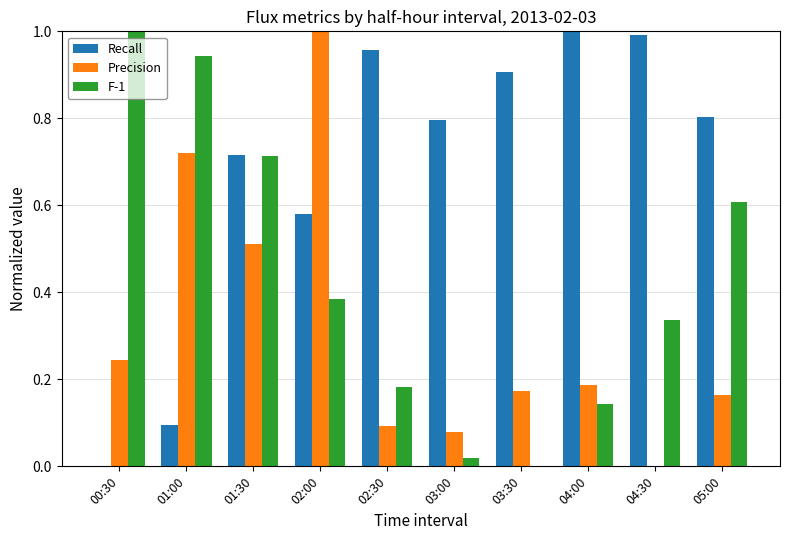

What are all the series names shown in the legend?

Recall, Precision, F-1